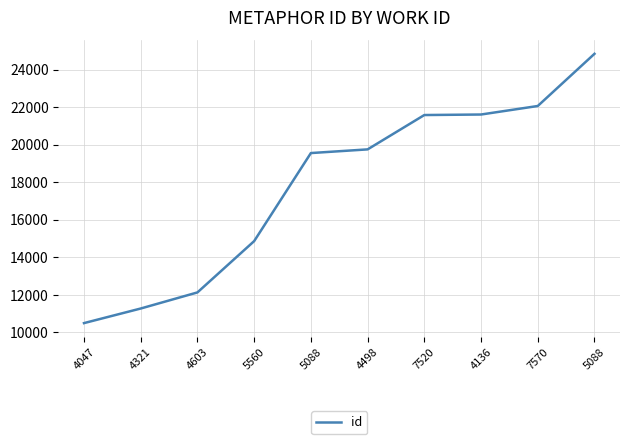

Does the chart display data point markers on the line(s)?

No